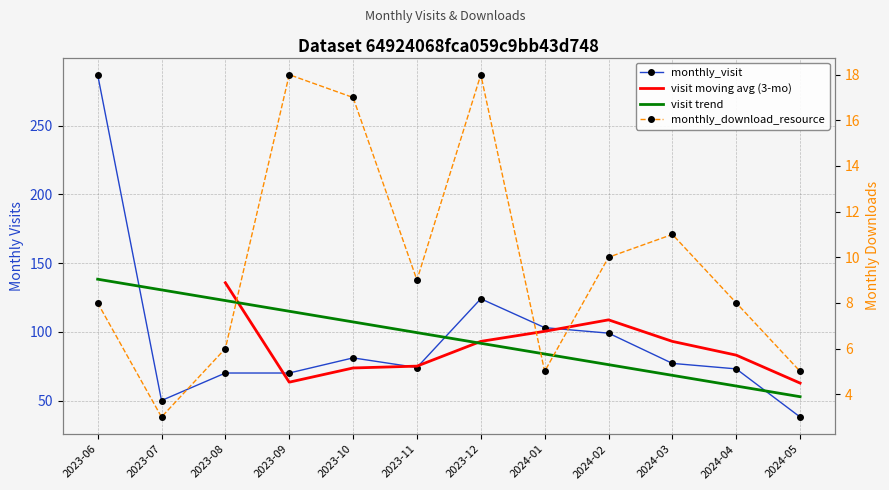

Is it true that monthly_download_resource equals 17 at 2023-10?

True